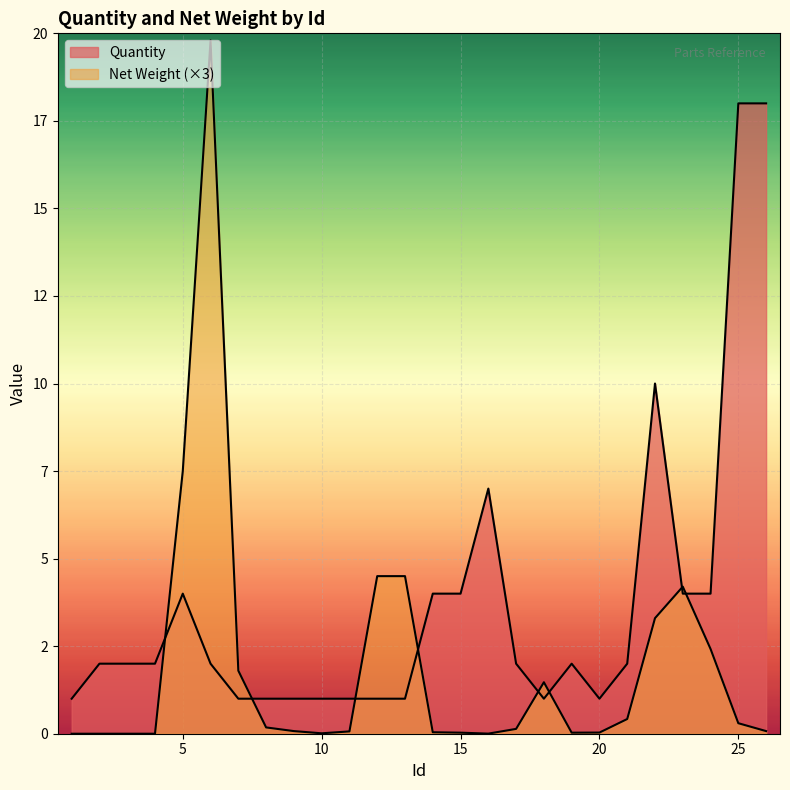

Where is the first local minimum for Net Weight?

10